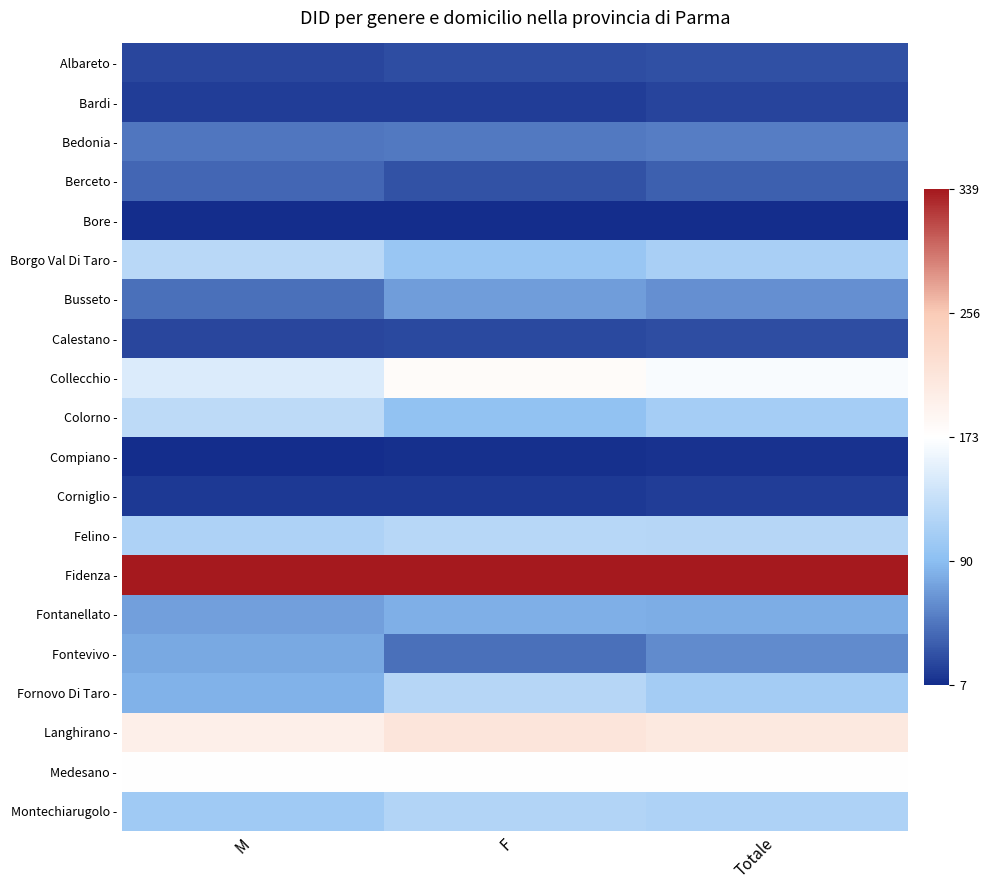

What is the maximum value shown in the chart?

1.0